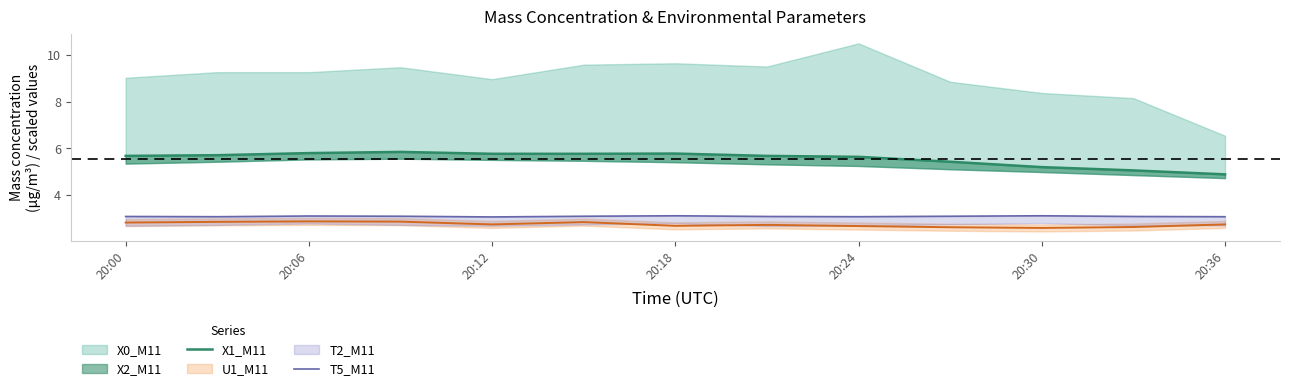

At which category does T5_M11 reach its first local valley?

20:06